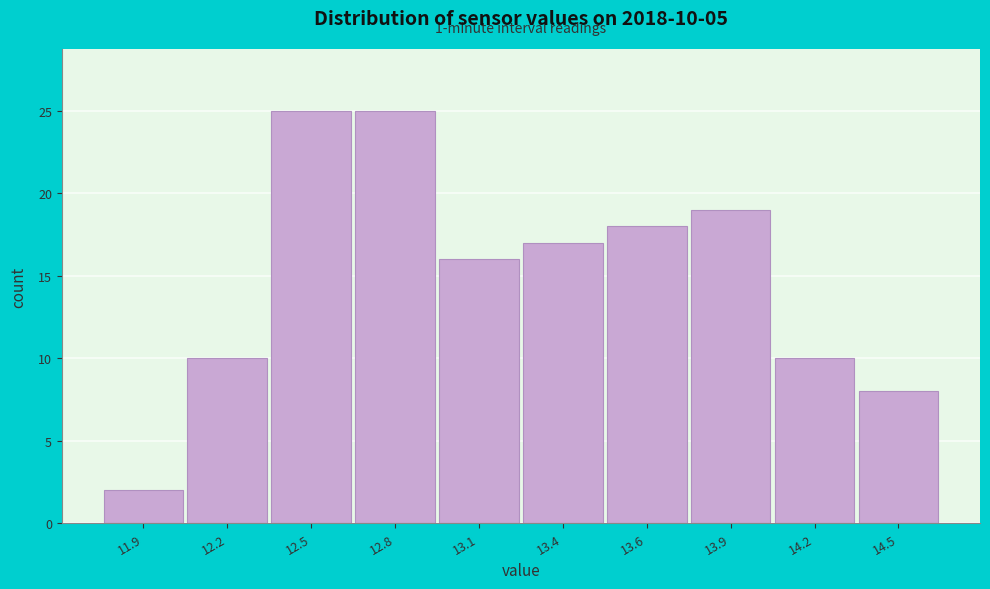

Reading right to left, extract all data points from this chart.

8	10	19	18	17	16	25	25	10	2